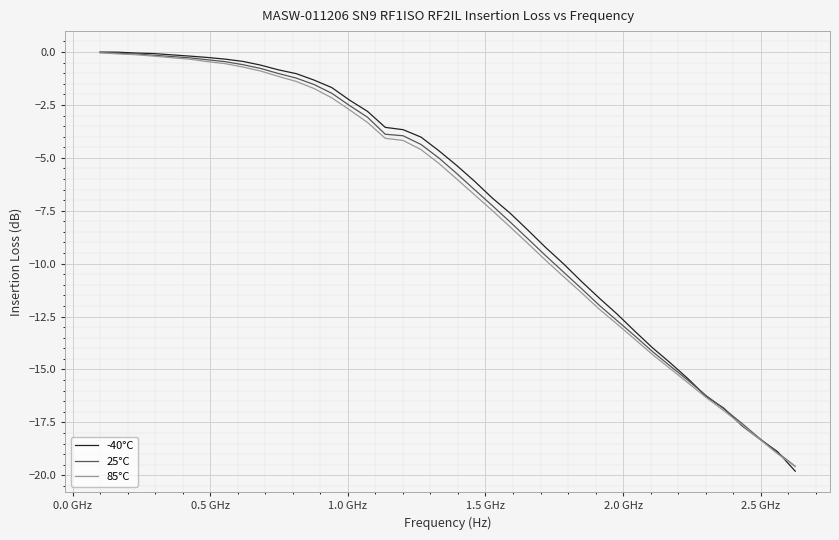

How many categories are shown in the chart?

40